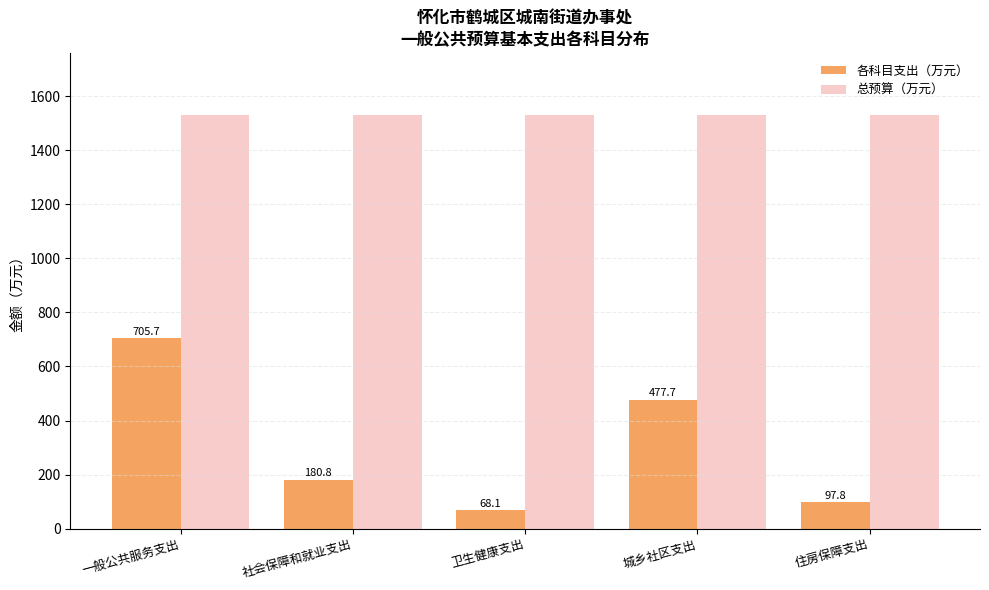

Is it true that 各科目支出（万元） equals 137.8 at 城乡社区支出?

False